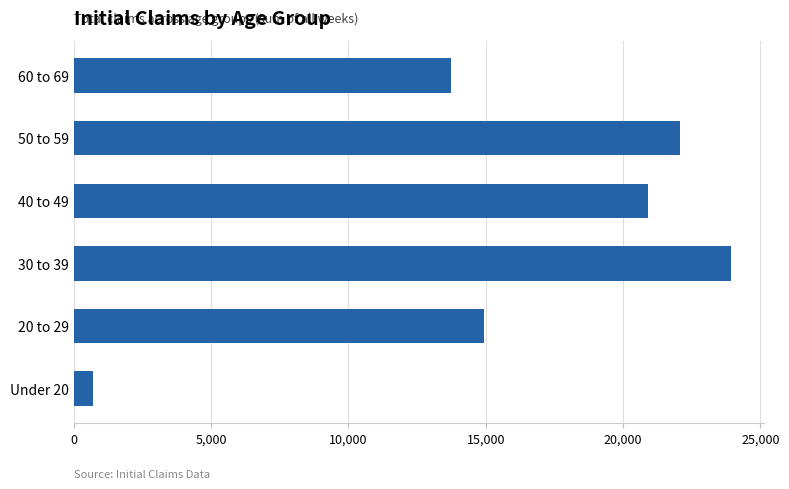

List the labels in order of value, largest first.

30 to 39, 50 to 59, 40 to 49, 20 to 29, 60 to 69, Under 20